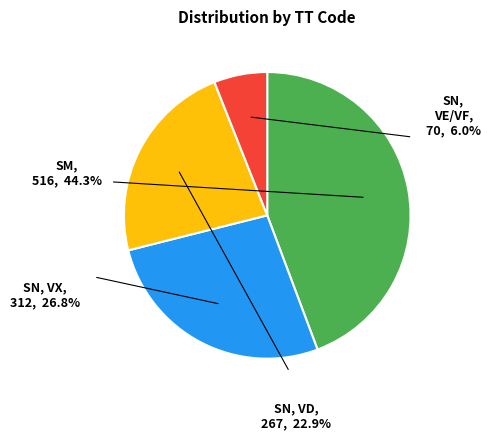

Does any single category account for the majority?

No